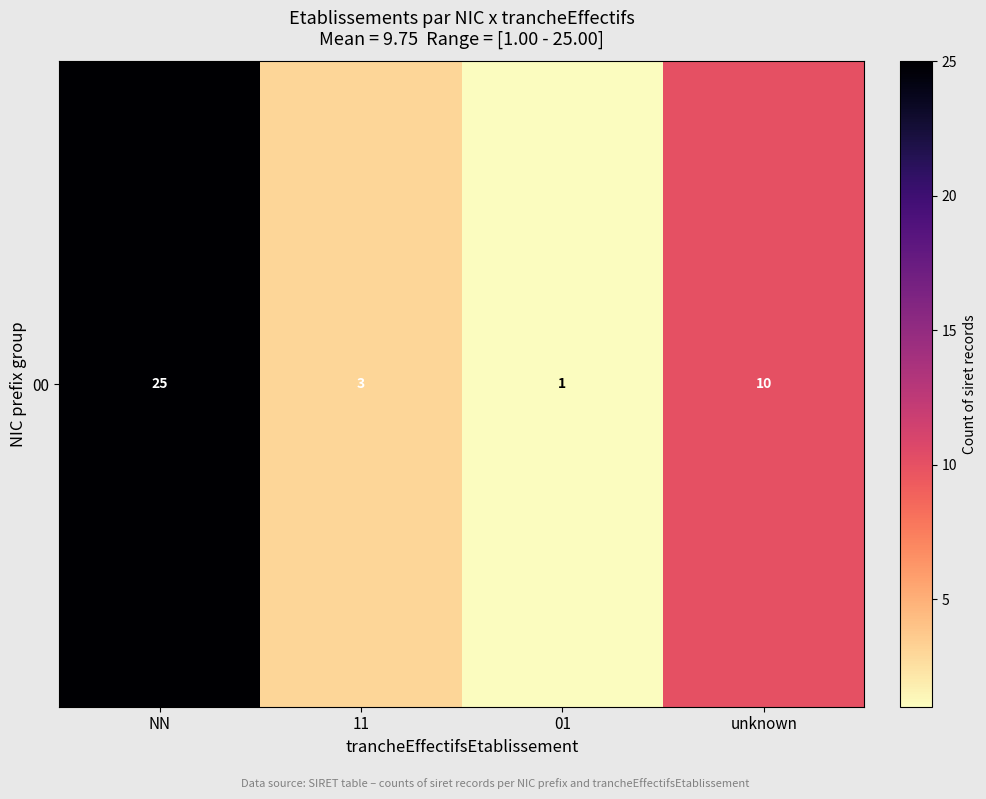

What is the difference between the values at 11 and NN?

22